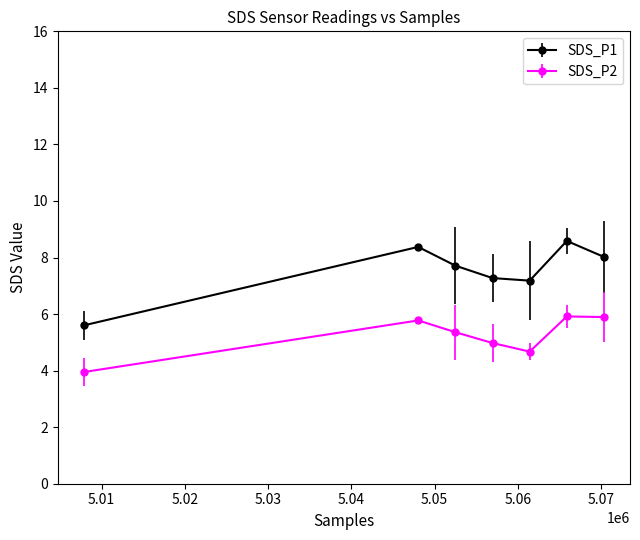

At how many categories does at least one series exceed 7?

6